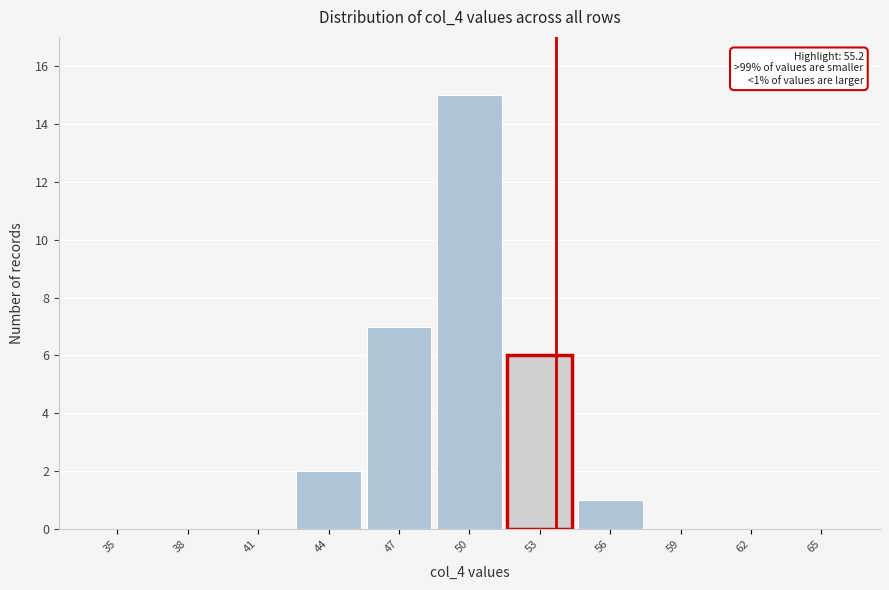

Reading left to right, what are all the values shown in this chart?

35=0	38=0	41=0	44=2	47=7	50=15	53=6	56=1	59=0	62=0	65=0